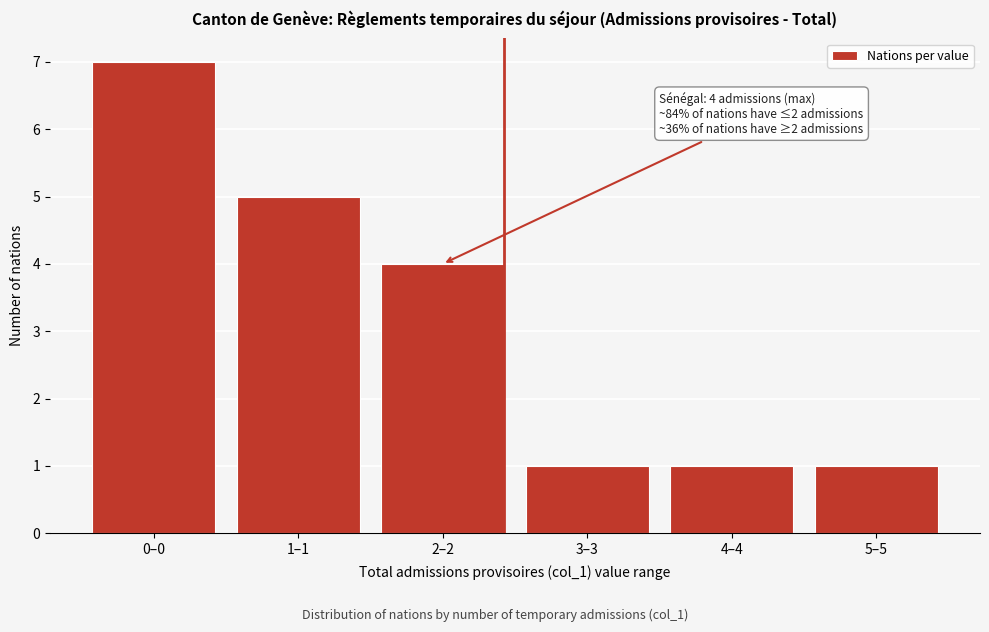

Reading right to left, list all the values displayed in this chart.

1	1	1	4	5	7